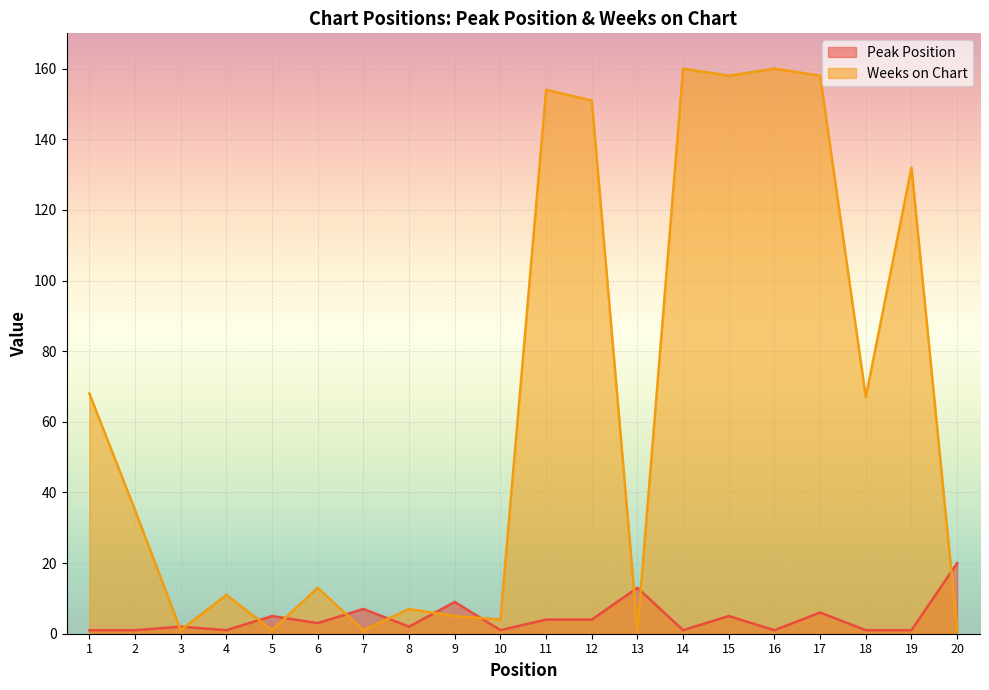

Which series has the largest total across all categories?

Weeks on Chart